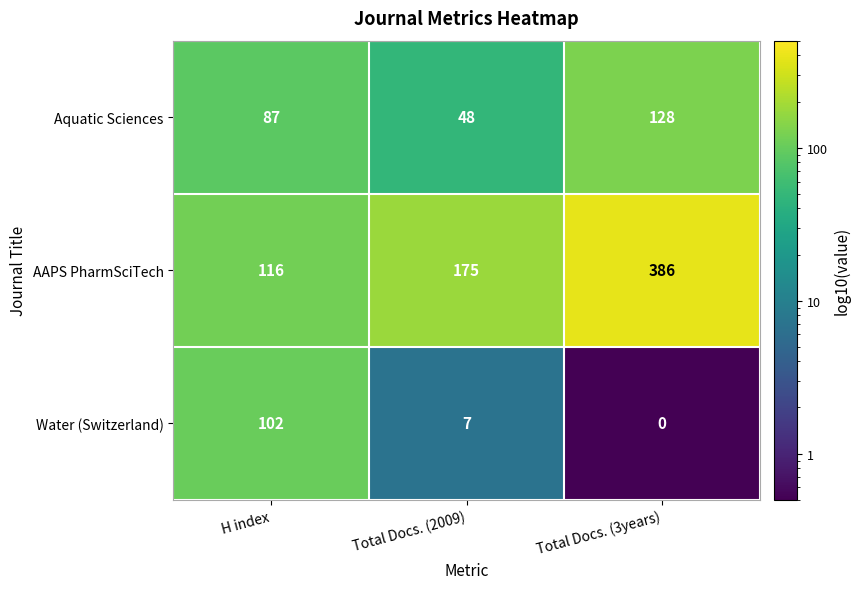

Which series changed the most between H index and Total Docs. (2009)?

Water (Switzerland)